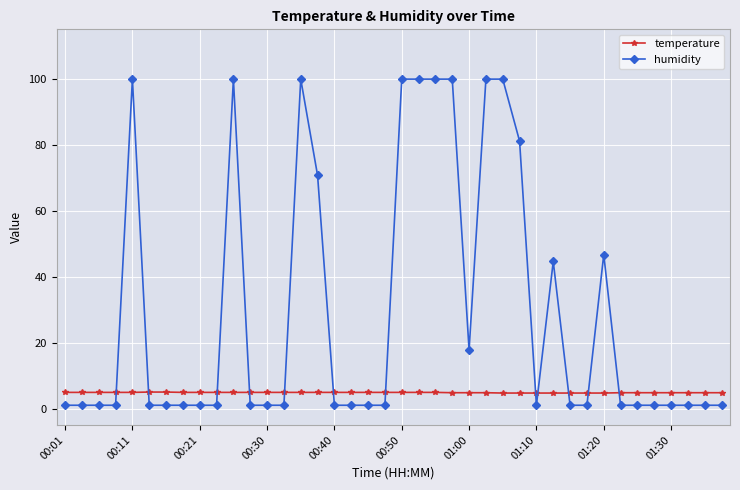

Which series has the widest spread of values?

humidity